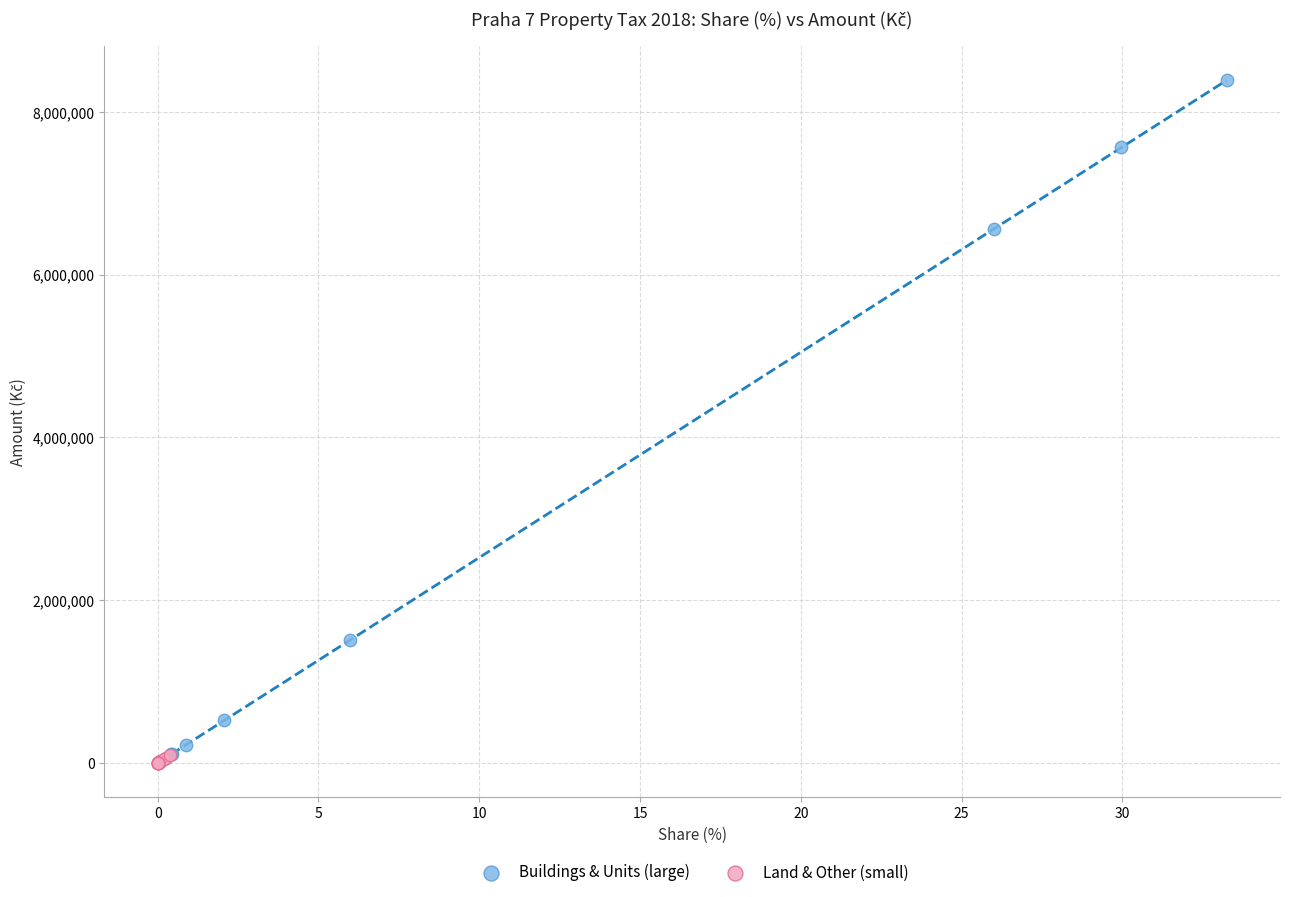

Which series has the largest Y range (max minus min)?

Buildings & Units (large)